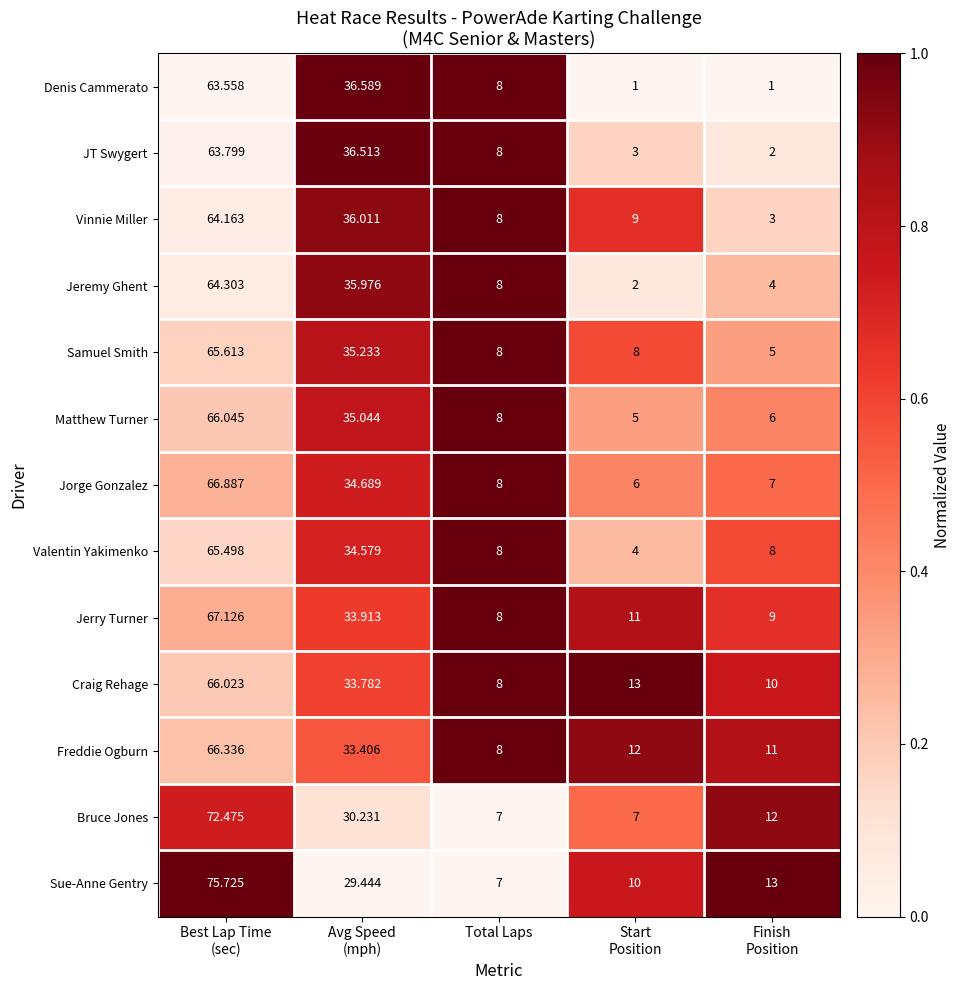

Which series has the largest total across all categories?

Sue-Anne Gentry